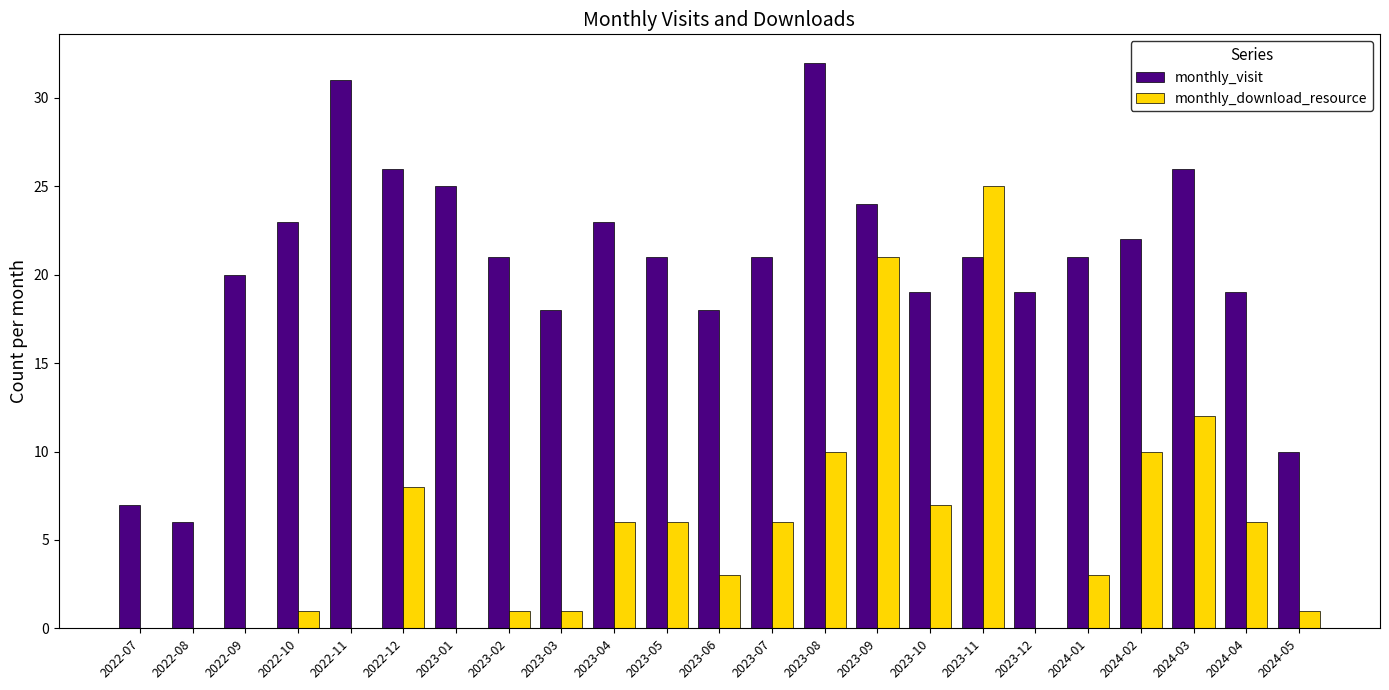

Reading left to right, transcribe all the data shown in this chart.

monthly_visit: 2022-07=7	2022-08=6	2022-09=20	2022-10=23	2022-11=31	2022-12=26	2023-01=25	2023-02=21	2023-03=18	2023-04=23	2023-05=21	2023-06=18	2023-07=21	2023-08=32	2023-09=24	2023-10=19	2023-11=21	2023-12=19	2024-01=21	2024-02=22	2024-03=26	2024-04=19	2024-05=10
monthly_download_resource: 2022-07=0	2022-08=0	2022-09=0	2022-10=1	2022-11=0	2022-12=8	2023-01=0	2023-02=1	2023-03=1	2023-04=6	2023-05=6	2023-06=3	2023-07=6	2023-08=10	2023-09=21	2023-10=7	2023-11=25	2023-12=0	2024-01=3	2024-02=10	2024-03=12	2024-04=6	2024-05=1